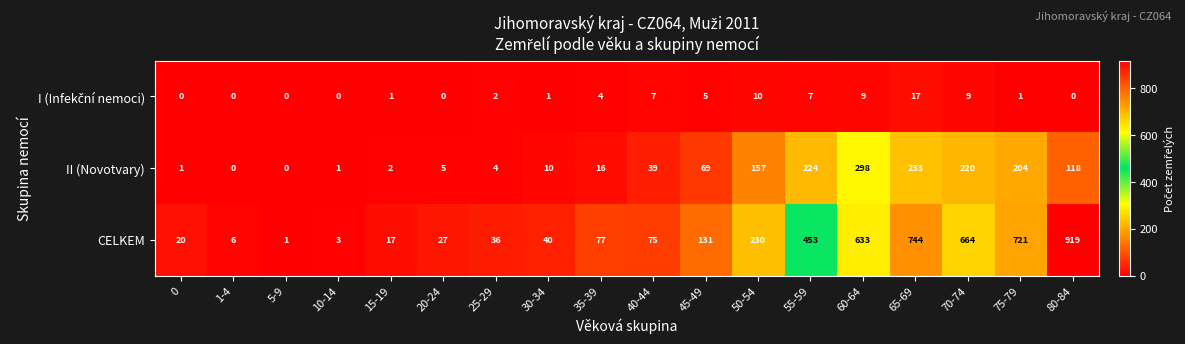

What is the difference between the II (Novotvary) values at 30-34 and 1-4?

10